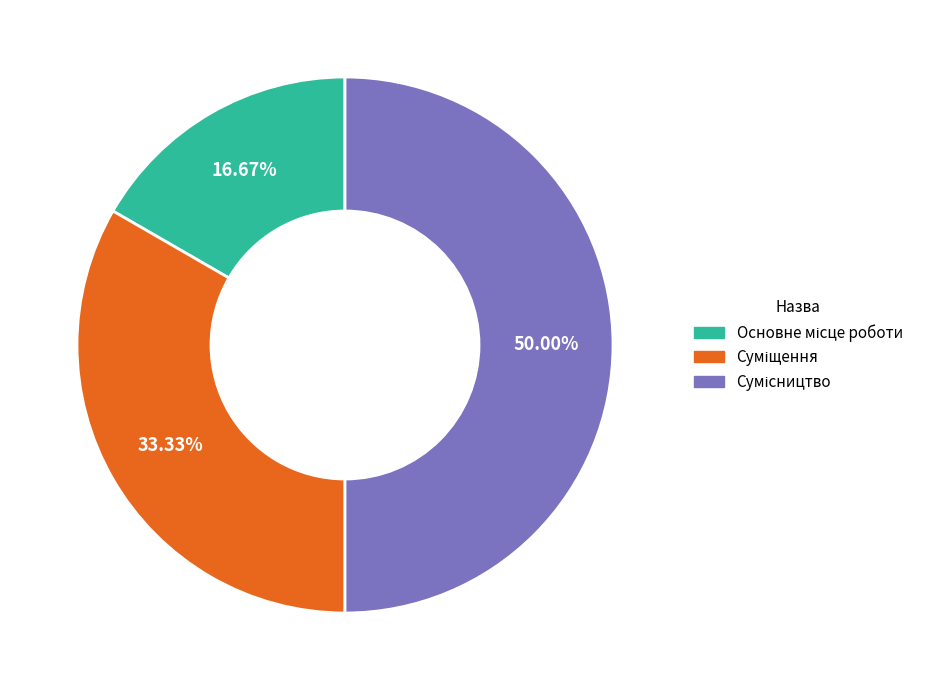

What is the largest slice in the pie chart?

Сумісництво